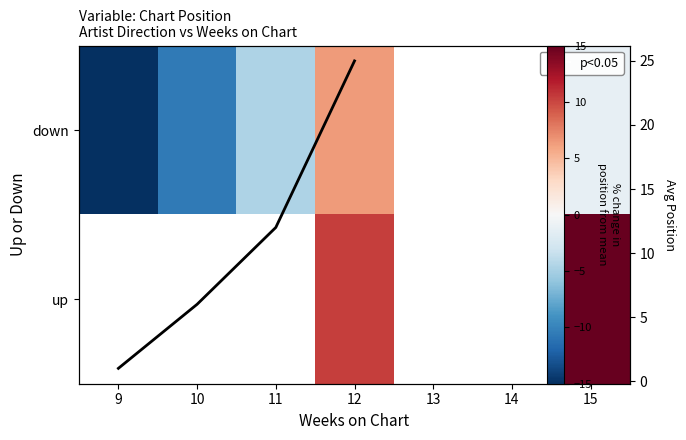

What is the lowest value of the down series?

-15.6